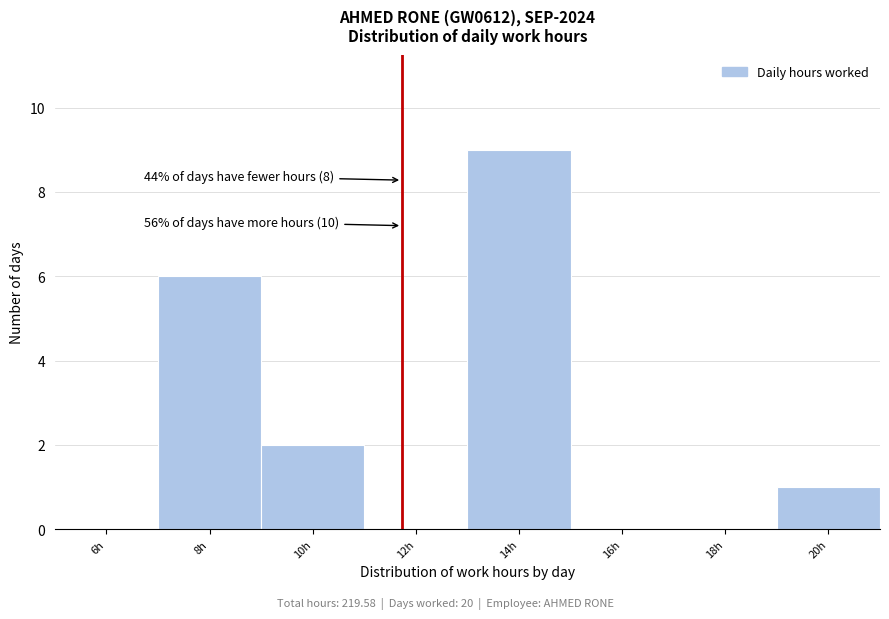

Reading left to right, what are all the values shown in this chart?

6h=0	8h=6	10h=2	12h=0	14h=9	16h=0	18h=0	20h=1